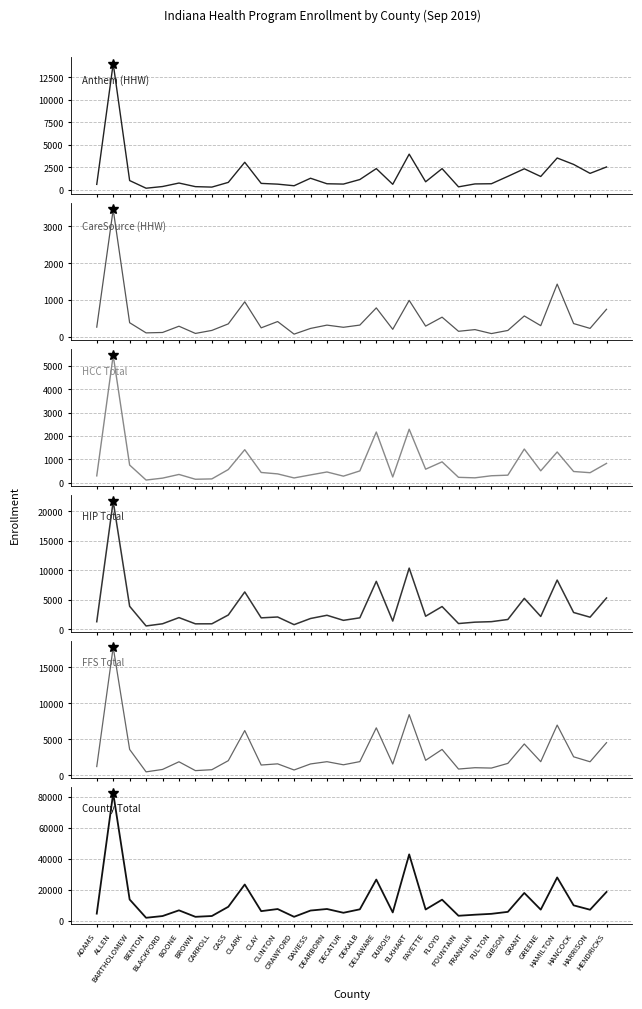

What value does the County Total series have at FOUNTAIN, to the nearest 50?

3350